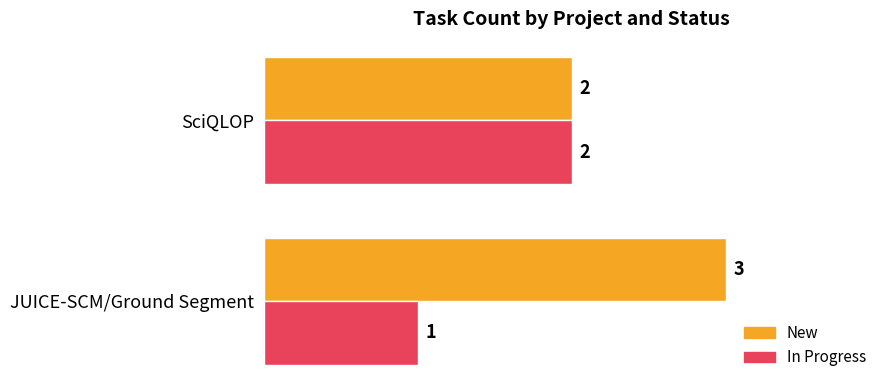

The value of In Progress at JUICE-SCM/Ground Segment is 1. True or false?

True